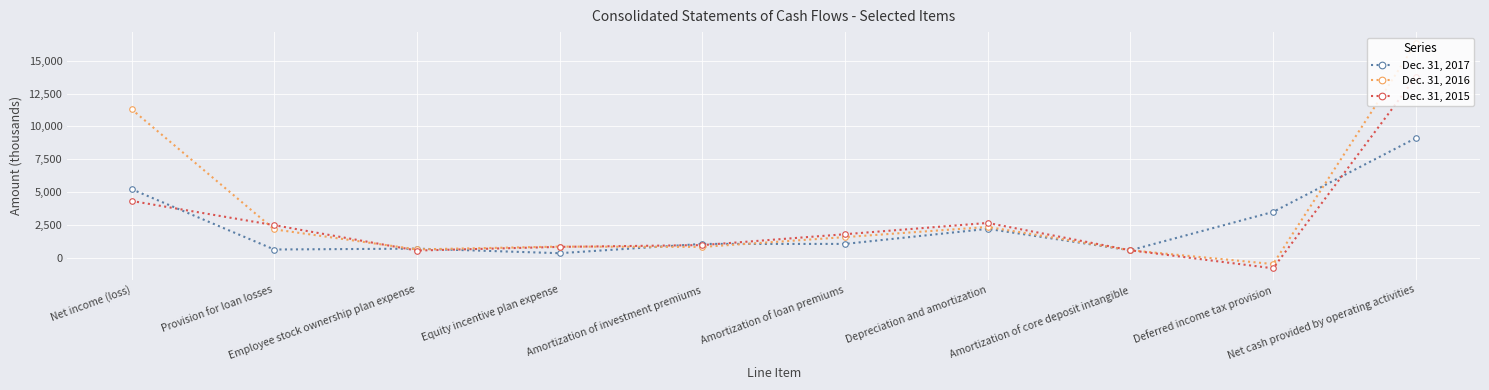

Read the Dec. 31, 2017 value at Net cash provided by operating activities, to the nearest 50.

9100